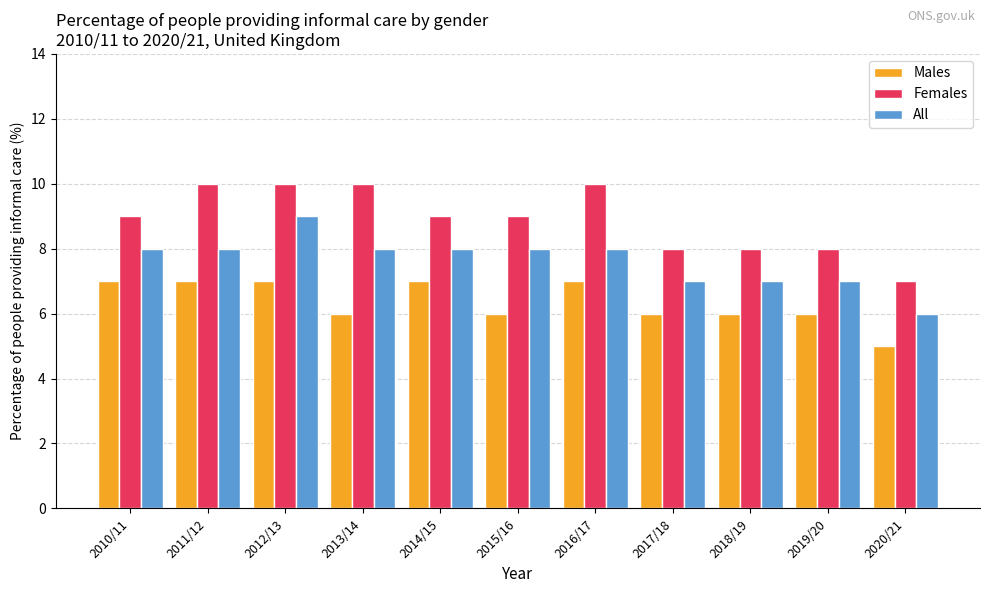

What is the label of the 1st bar from the right?

2020/21